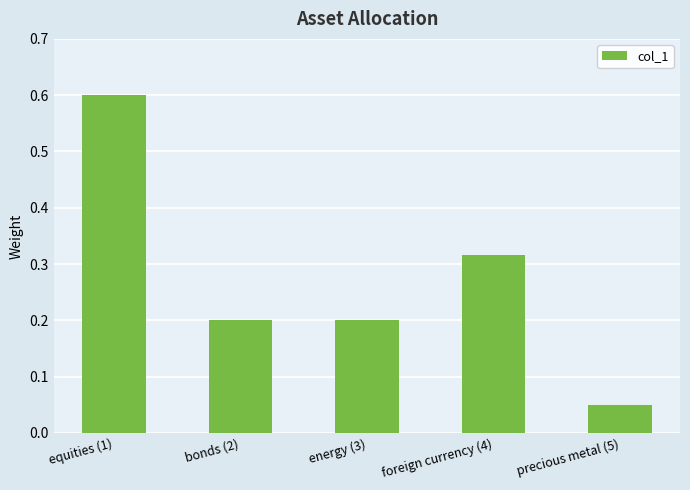

The chart shows a value of 0.4 at energy (3). True or false?

False